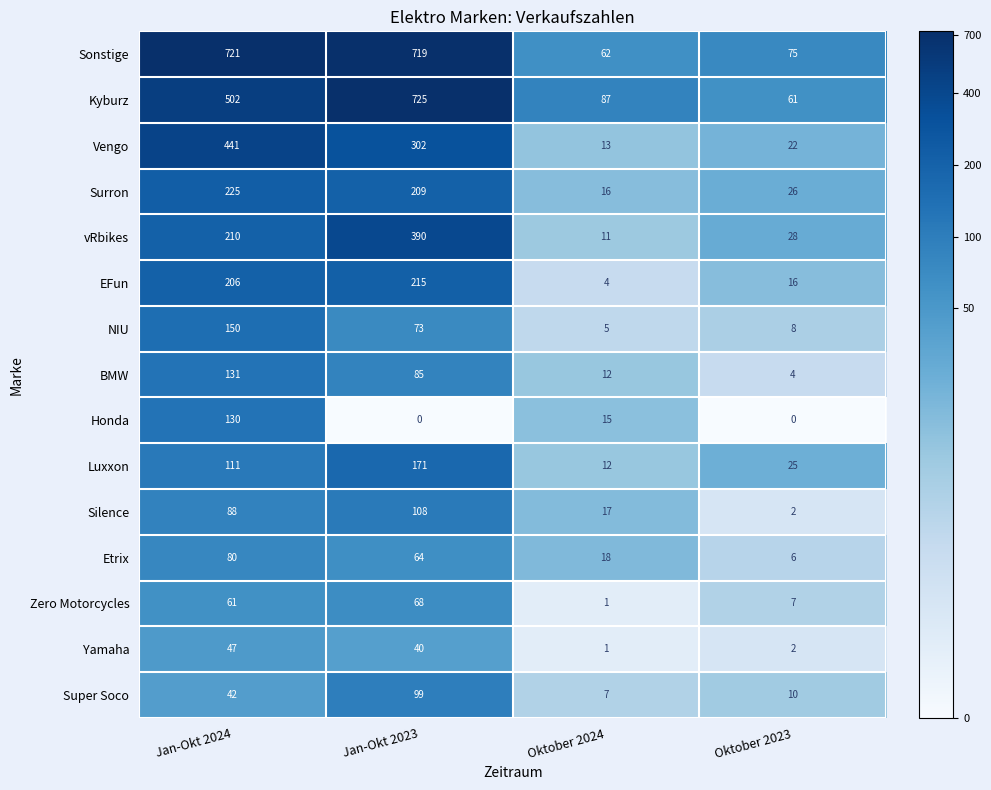

How many categories are shown in the chart?

4